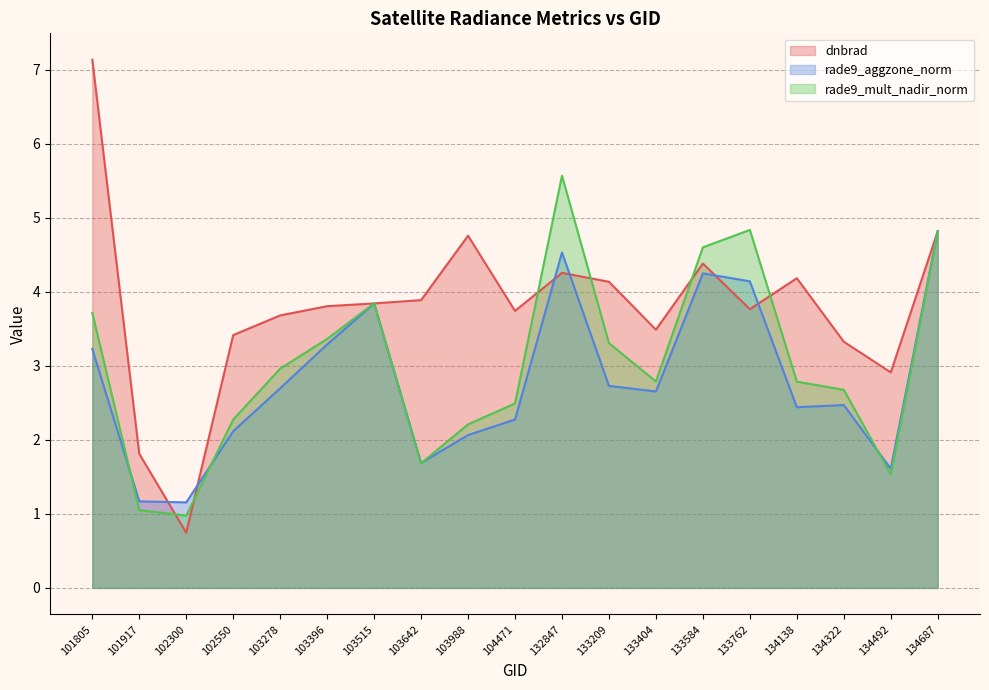

Rank the series at 134687 from highest to lowest value.

dnbrad, rade9_aggzone_norm, rade9_mult_nadir_norm